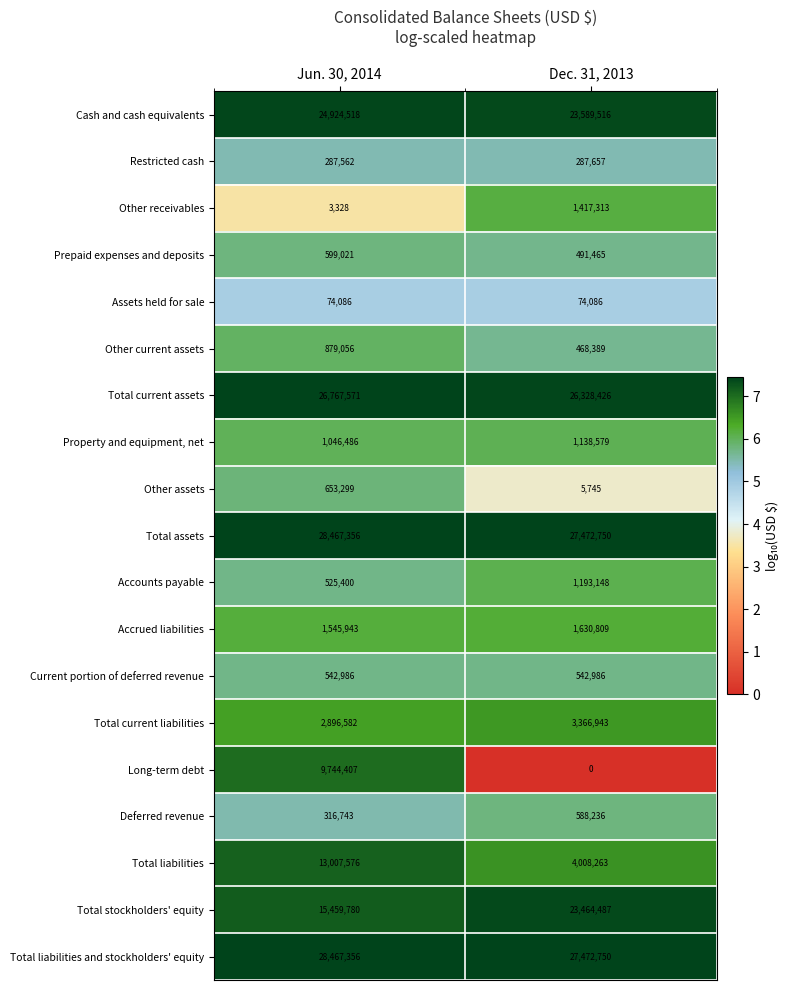

At which category does the chart reach its minimum across all series?

Dec. 31, 2013